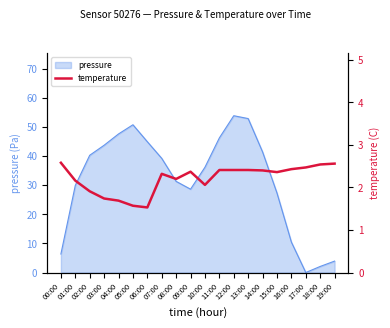

What position from the right is 11:00?

9